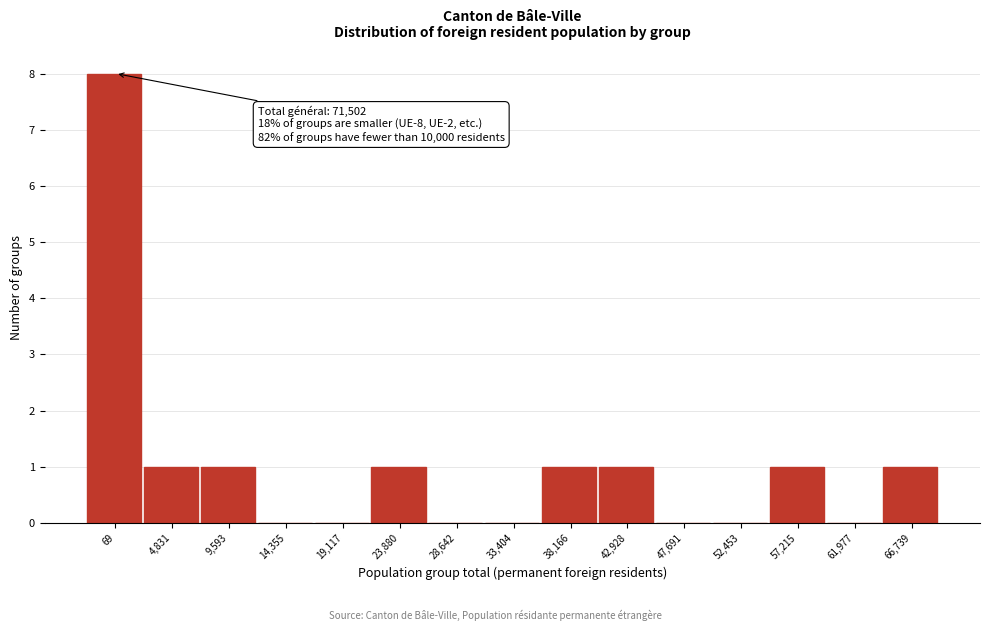

Reading left to right, what are all the values shown in this chart?

69=8	4,831=1	9,593=1	14,355=0	19,117=0	23,880=1	28,642=0	33,404=0	38,166=1	42,928=1	47,691=0	52,453=0	57,215=1	61,977=0	66,739=1